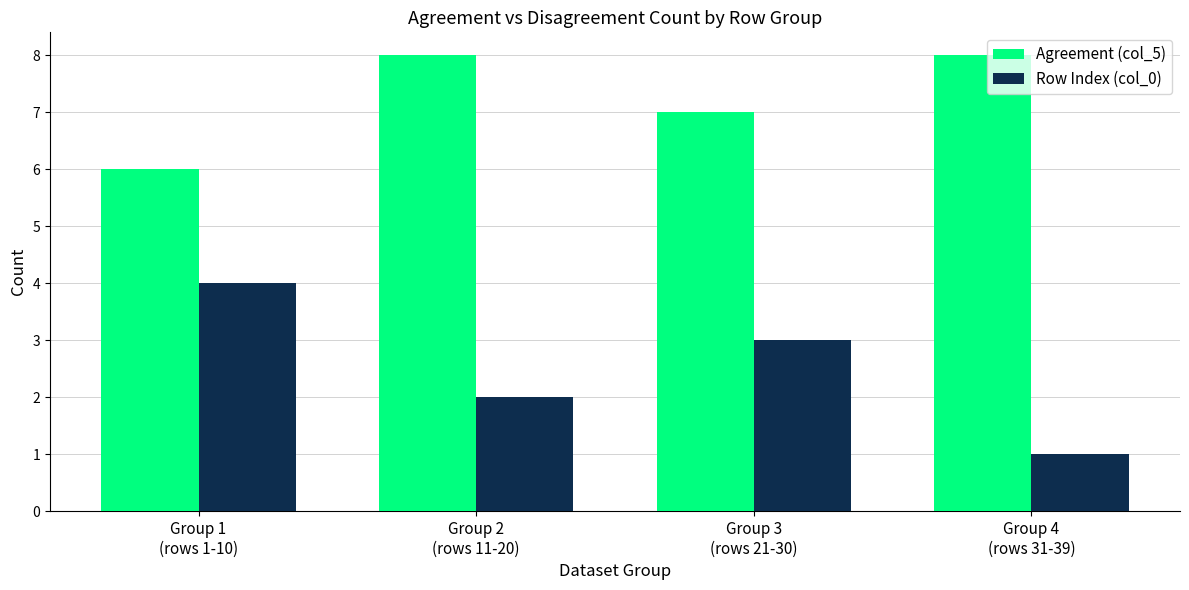

Rank the series by their average value, from lowest to highest.

Row Index (col_0), Agreement (col_5)